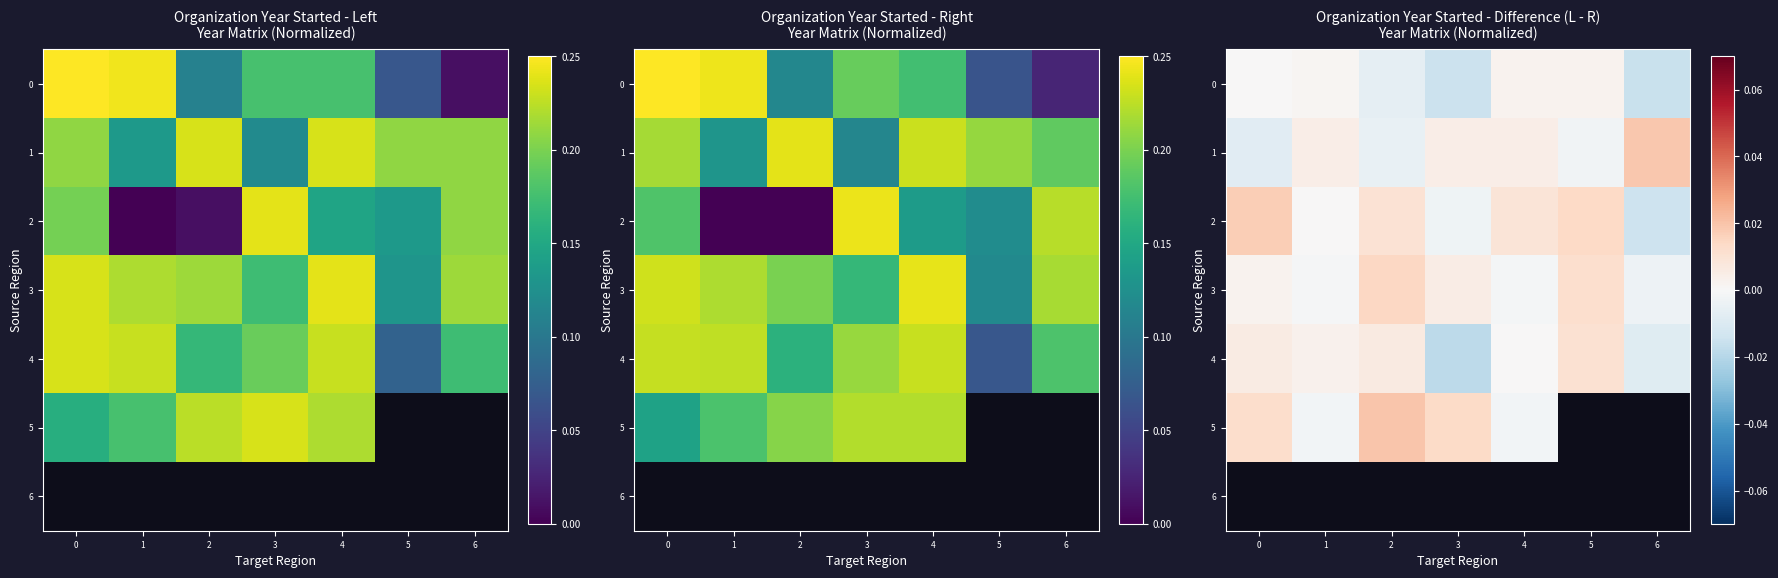

Is it true that 0 equals -0.0 at 2?

False